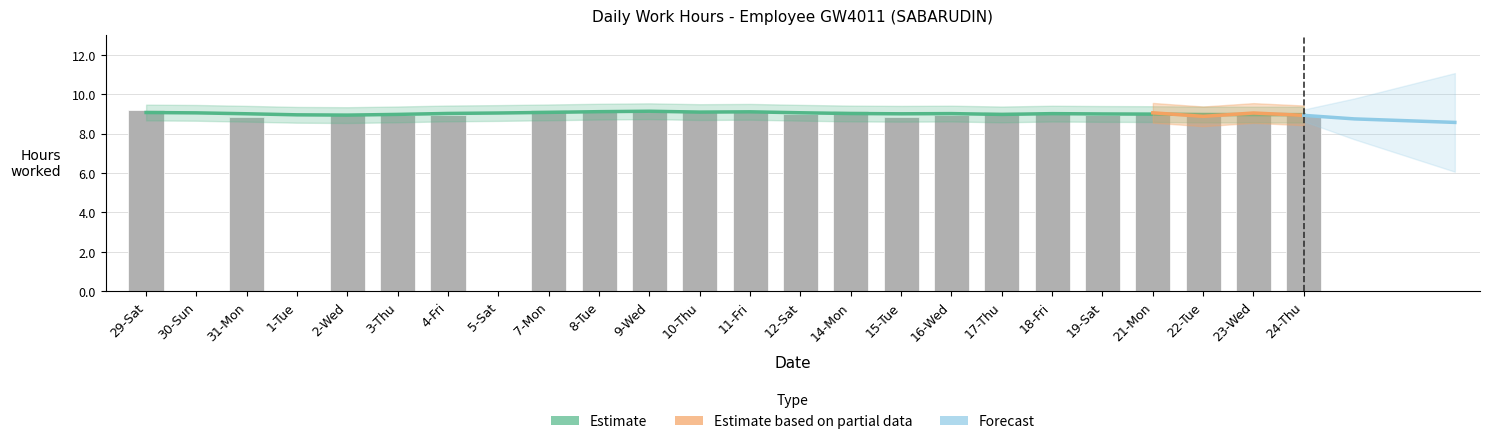

What is the label of the 17th bar from the right?

5-Sat